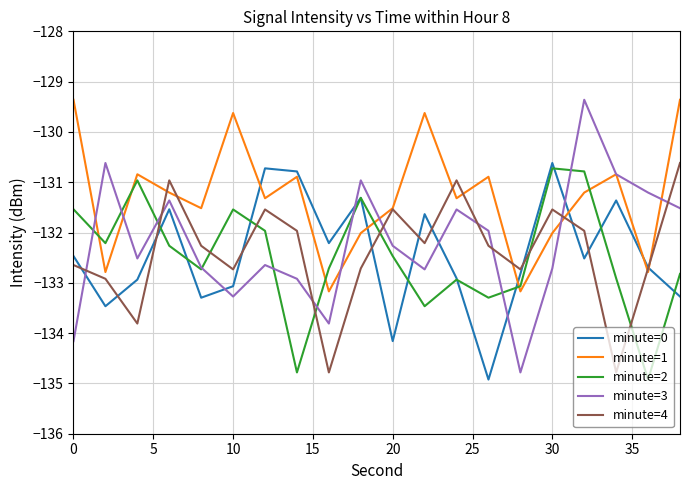

What are all the series names shown in the legend?

minute=0, minute=1, minute=2, minute=3, minute=4